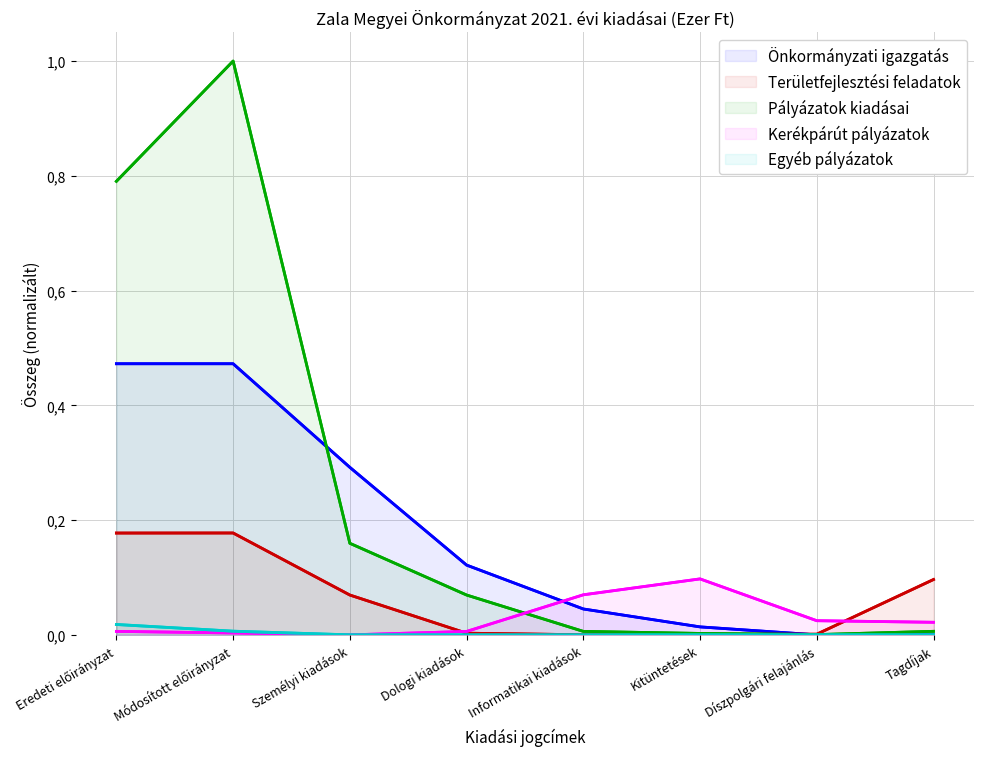

List the labels in order of Egyéb pályázatok value, largest first.

Eredeti előirányzat, Módosított előirányzat, Személyi kiadások, Dologi kiadások, Informatikai kiadások, Kitüntetések, Díszpolgári felajánlás, Tagdíjak